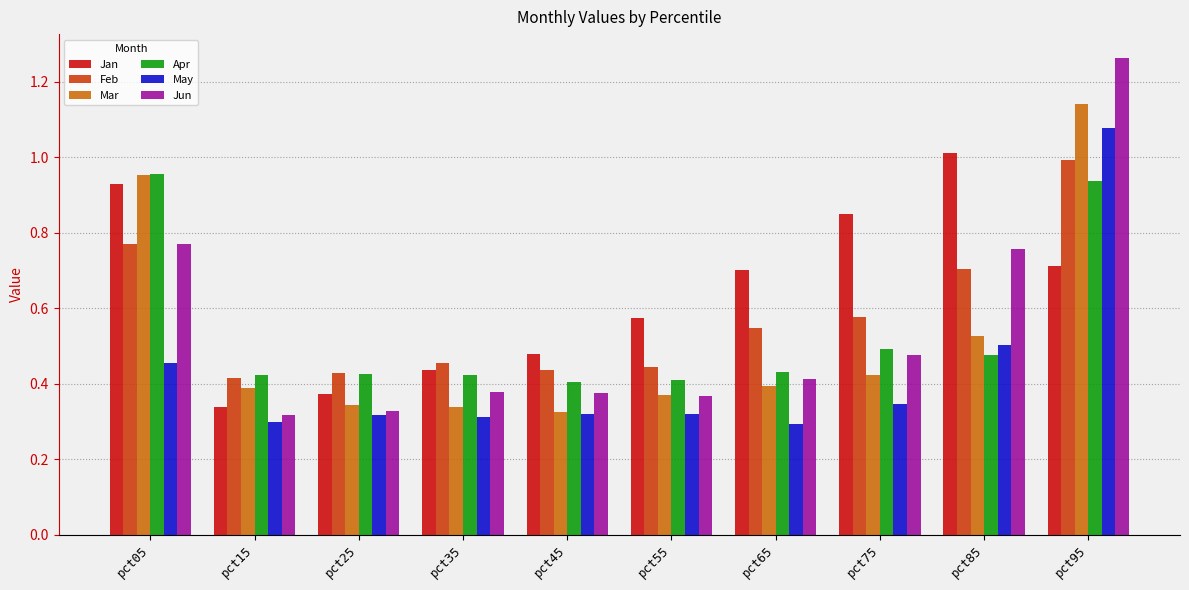

At how many categories does at least one series exceed 0?

10